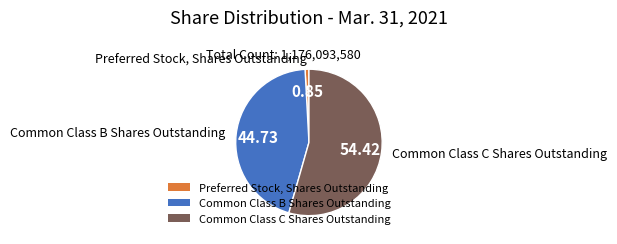

Rank the categories by value from highest to lowest.

Common Class C Shares Outstanding, Common Class B Shares Outstanding, Preferred Stock, Shares Outstanding